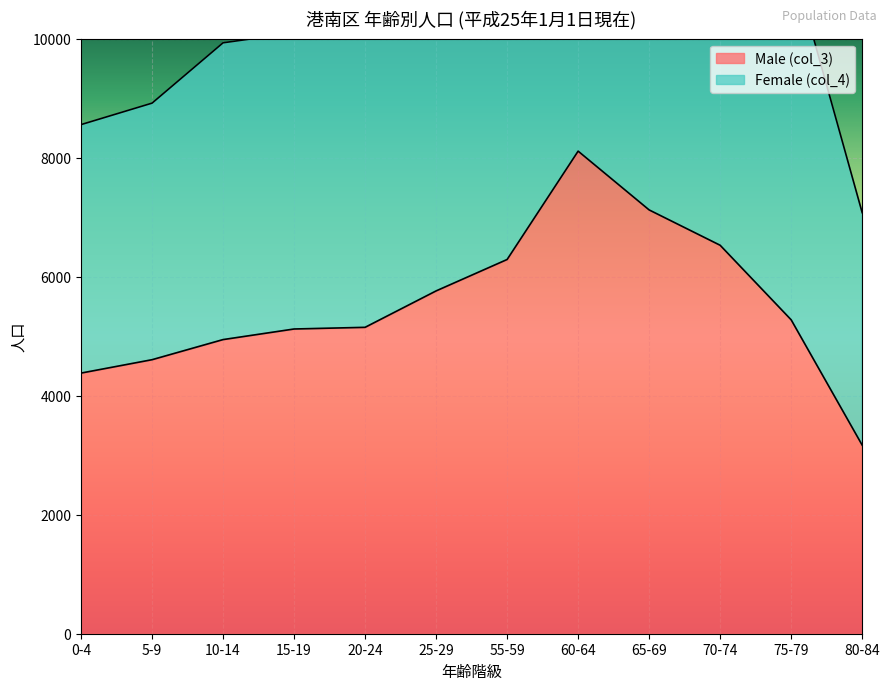

What is the value of the Female (col_4) point at the 6th from the left?

11197